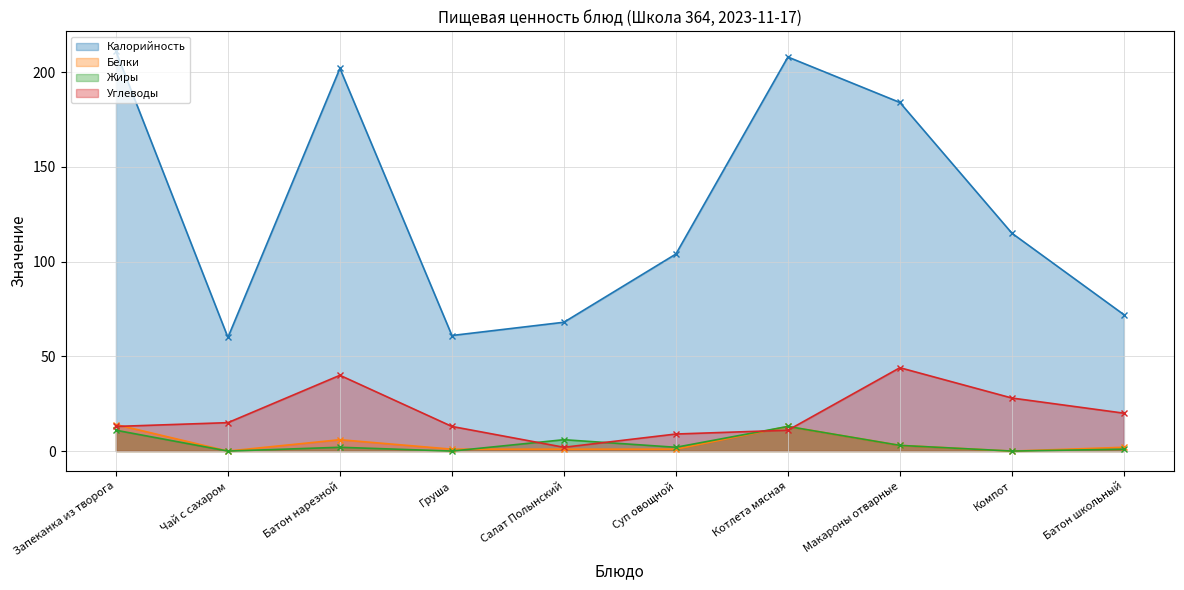

Which series has the largest range (max minus min)?

Калорийность